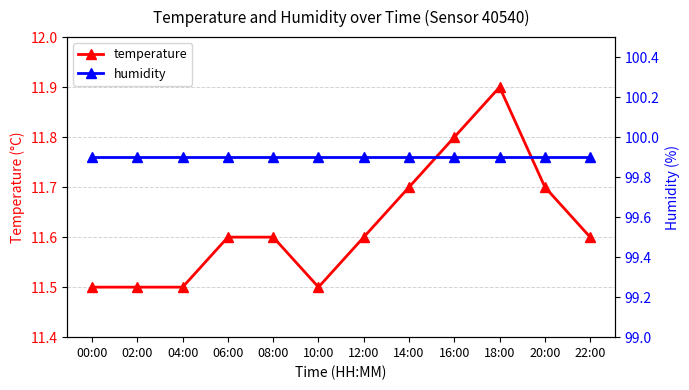

Reading left to right, transcribe all the data shown in this chart.

temperature: 11.5	11.5	11.5	11.6	11.6	11.5	11.6	11.7	11.8	11.9	11.7	11.6
humidity: 99.9	99.9	99.9	99.9	99.9	99.9	99.9	99.9	99.9	99.9	99.9	99.9